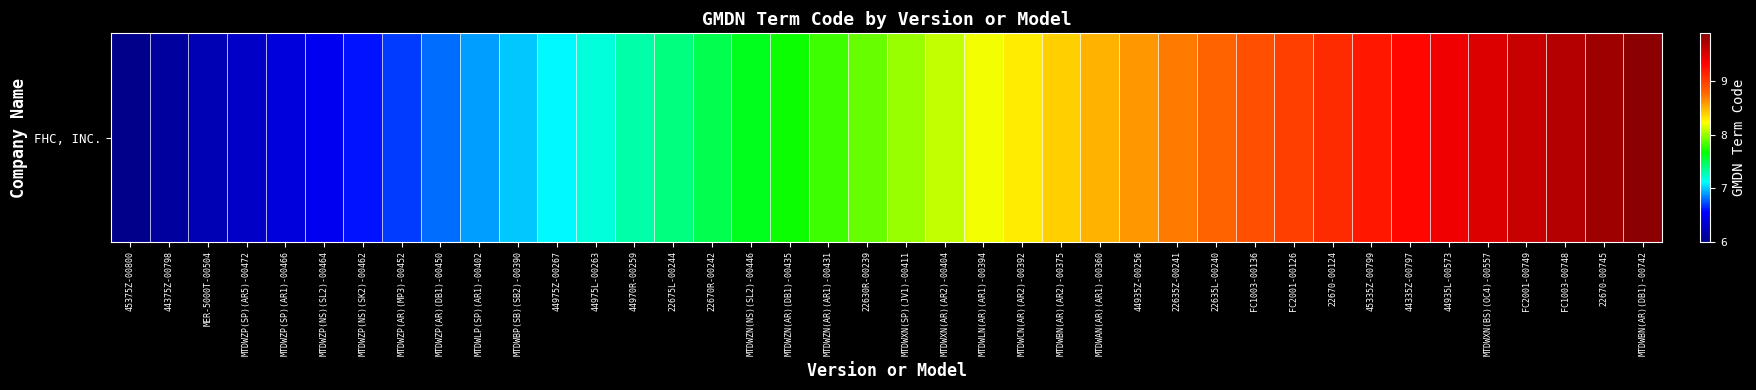

At which label is the value closest to 32557?

MTDWBP(SB)(SB2)-00390